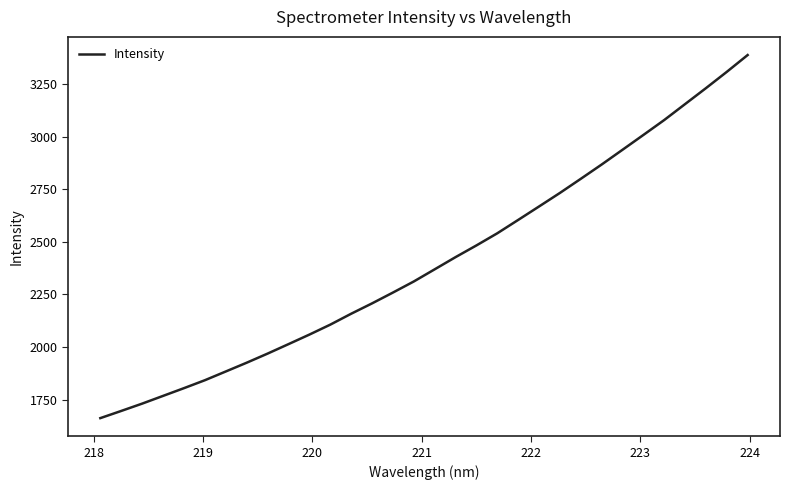

Reading right to left, list all the values displayed in this chart.

3388.6	3308.6	3231.1	3155.4	3079.5	3008.5	2938.1	2867.9	2799.9	2732.8	2668.4	2604.4	2541.0	2483.2	2427.5	2369.5	2311.7	2259.0	2207.6	2158.3	2106.4	2059.1	2013.8	1968.8	1925.5	1883.8	1842.2	1804.5	1767.7	1731.0	1696.2	1662.0